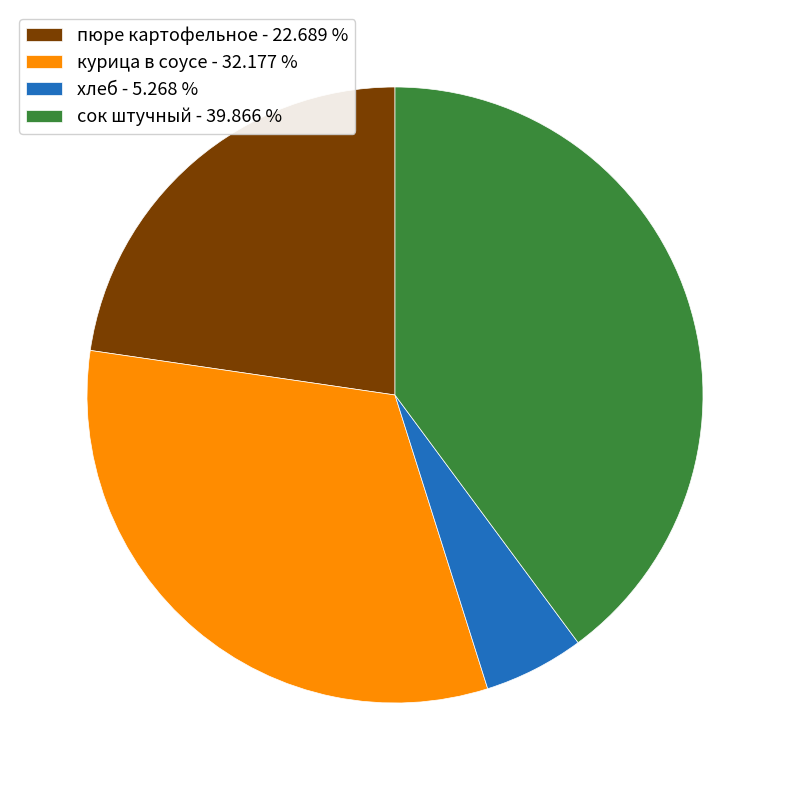

The сок штучный slice represents 27% of the pie. True or false?

False